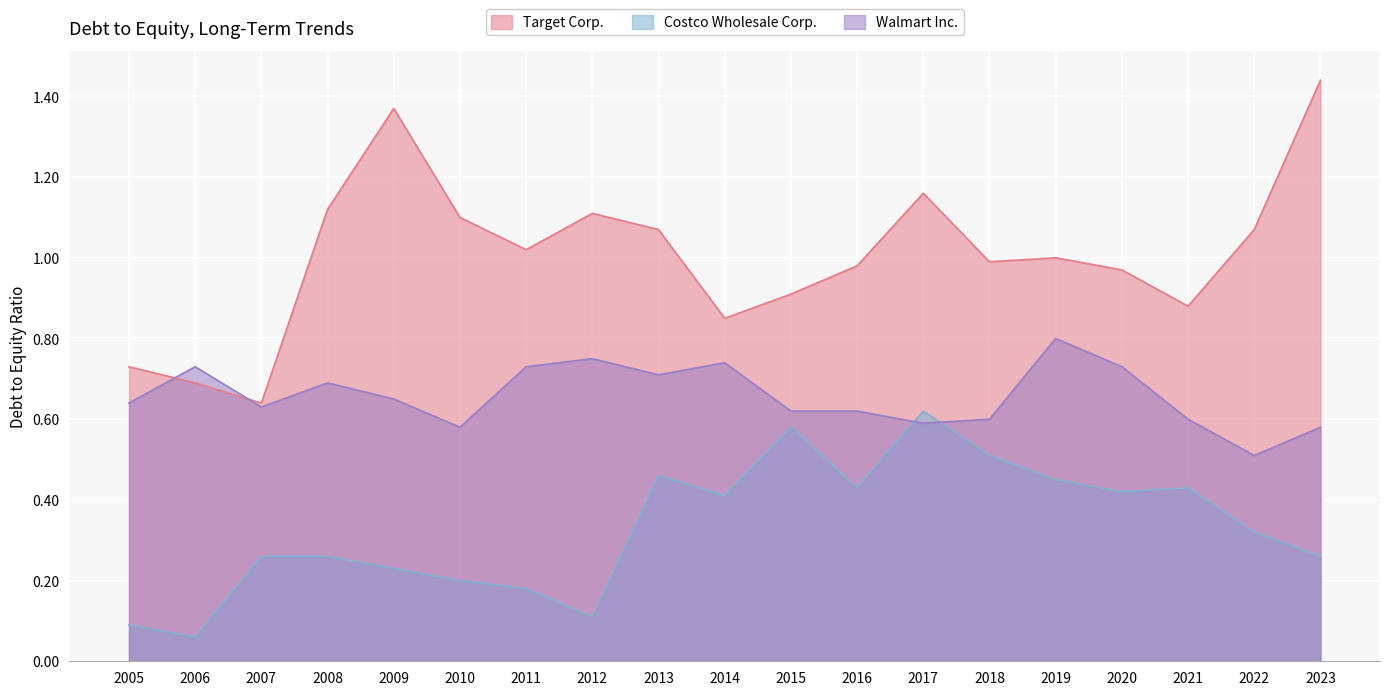

Reading left to right, what are all the values shown in this chart?

Target Corp.: 2005=0.7	2006=0.7	2007=0.6	2008=1.1	2009=1.4	2010=1.1	2011=1.0	2012=1.1	2013=1.1	2014=0.8	2015=0.9	2016=1.0	2017=1.2	2018=1.0	2019=1.0	2020=1.0	2021=0.9	2022=1.1	2023=1.4
Costco Wholesale Corp.: 2005=0.1	2006=0.1	2007=0.3	2008=0.3	2009=0.2	2010=0.2	2011=0.2	2012=0.1	2013=0.5	2014=0.4	2015=0.6	2016=0.4	2017=0.6	2018=0.5	2019=0.5	2020=0.4	2021=0.4	2022=0.3	2023=0.3
Walmart Inc.: 2005=0.6	2006=0.7	2007=0.6	2008=0.7	2009=0.7	2010=0.6	2011=0.7	2012=0.8	2013=0.7	2014=0.7	2015=0.6	2016=0.6	2017=0.6	2018=0.6	2019=0.8	2020=0.7	2021=0.6	2022=0.5	2023=0.6